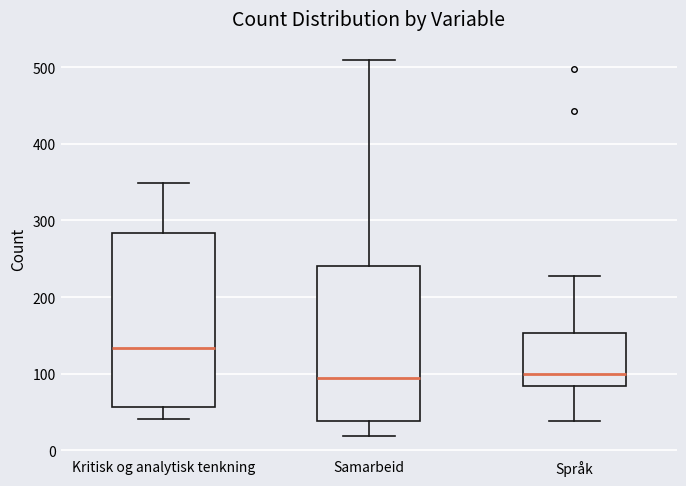

Where does the median line of the box for Samarbeid sit on the y-axis? The values are not printed on the chart, so give them approximately, as read against the axis.

90